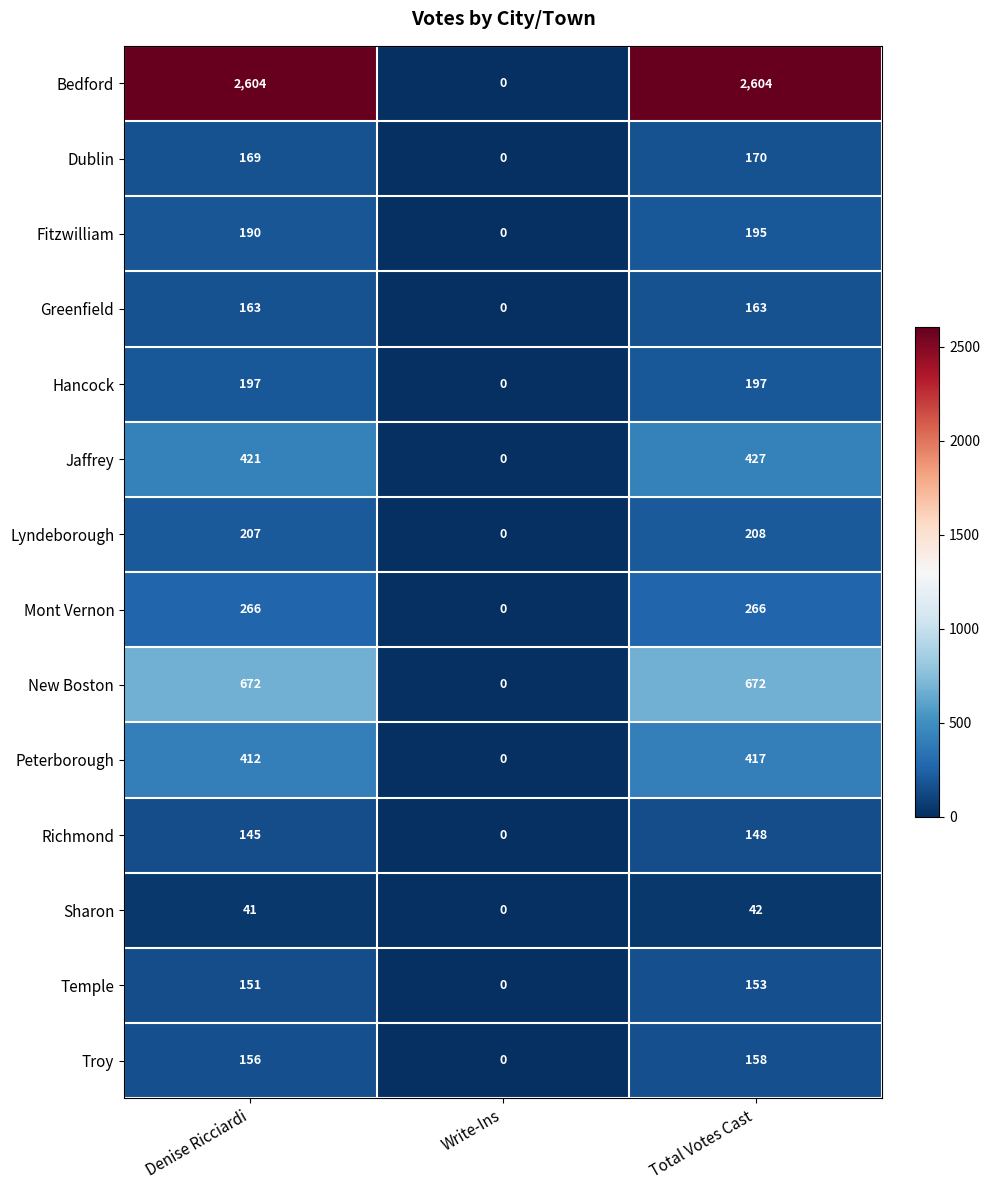

What is the maximum value for Peterborough?

417